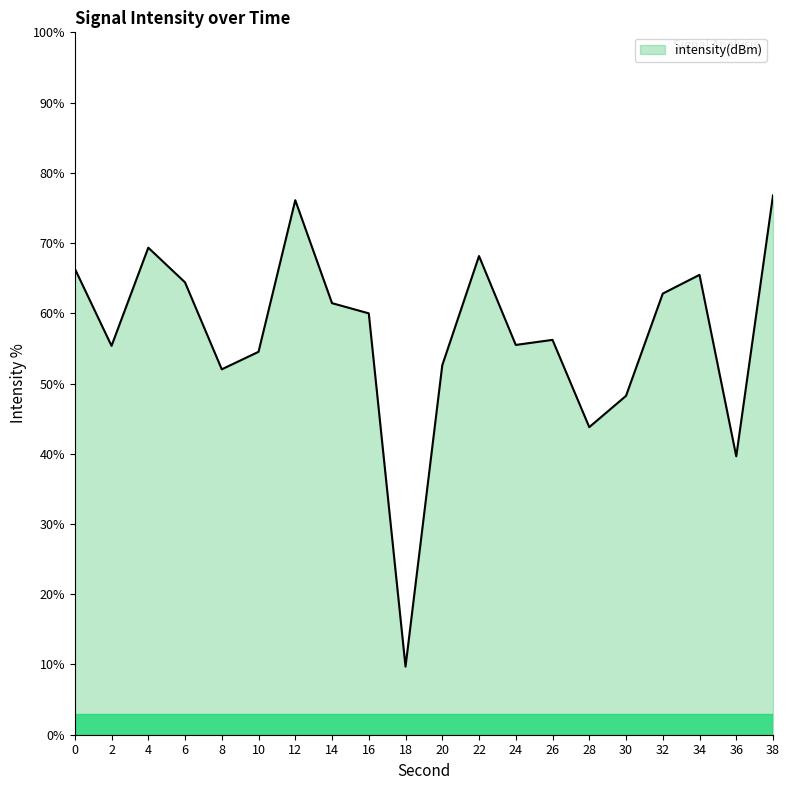

Count the number of categories in the chart.

20